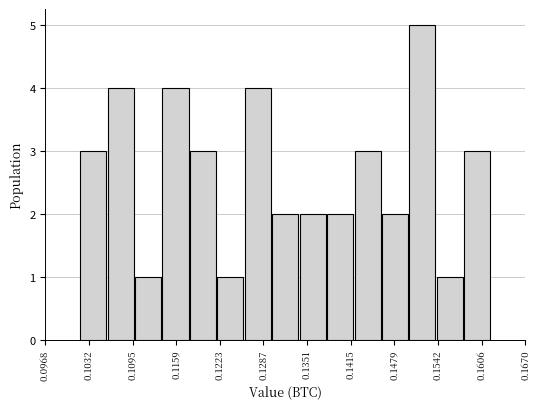

How tall is the bar that spans 0.134 to 0.138 on the x-axis? Neither the bar edges nor the heights are printed on the chart, so give them approximately, as read against the axes.

2